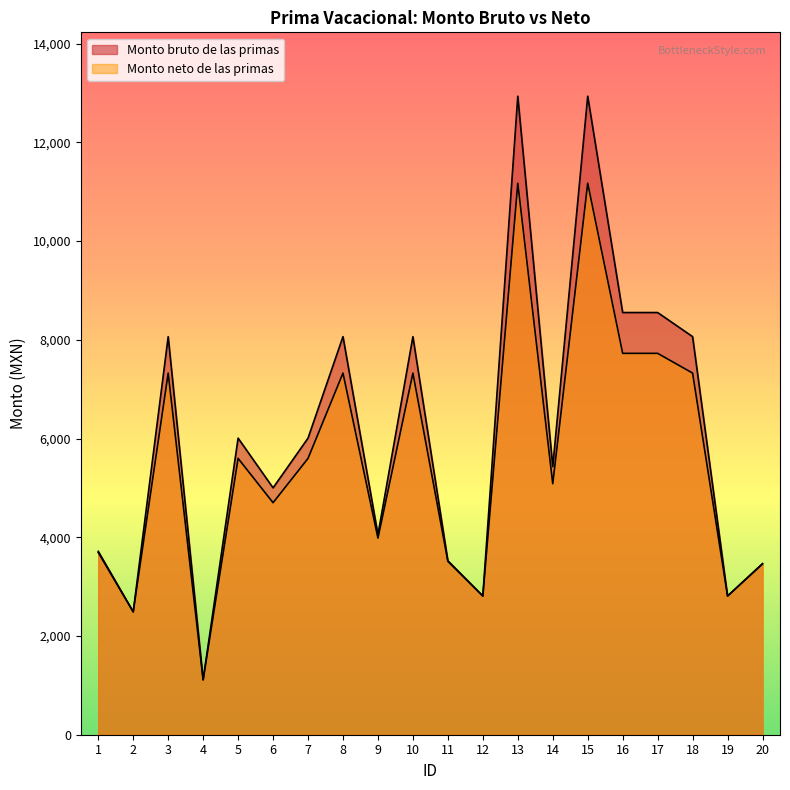

What is the total value across all series at 3?

15391.4